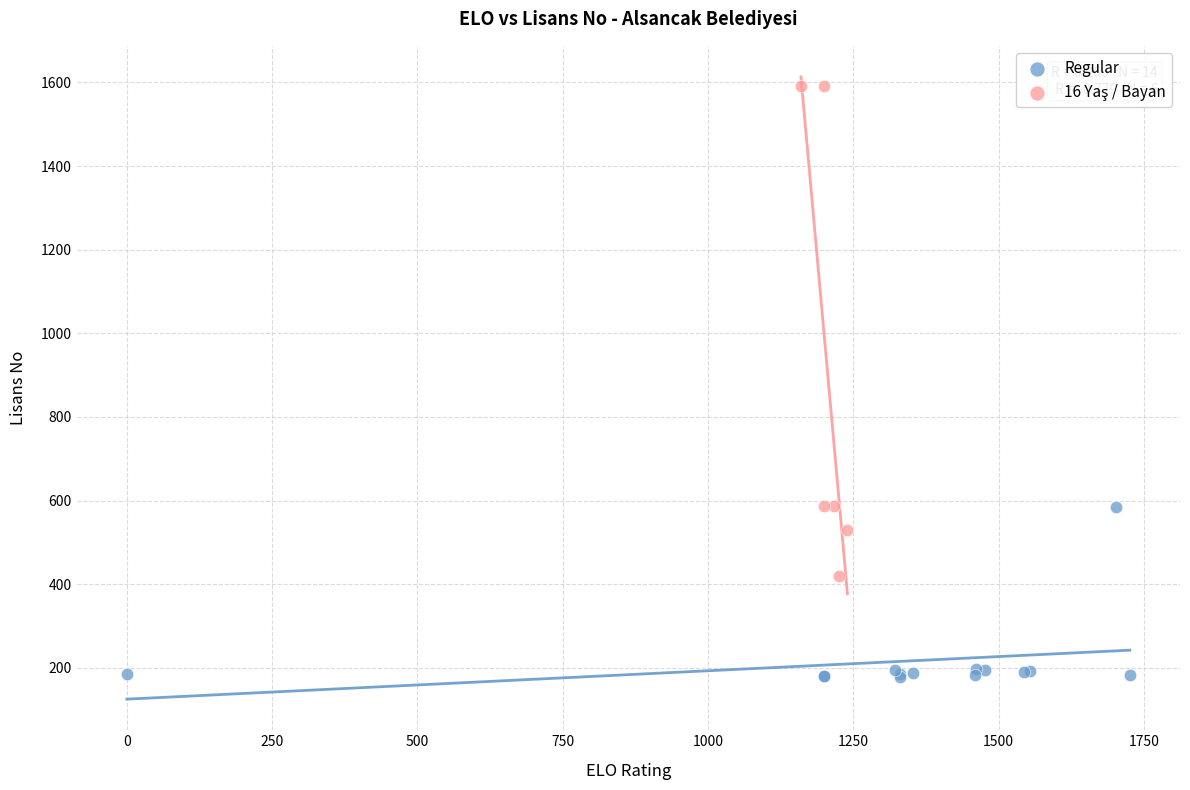

Which series contains the lowest Y value?

Regular